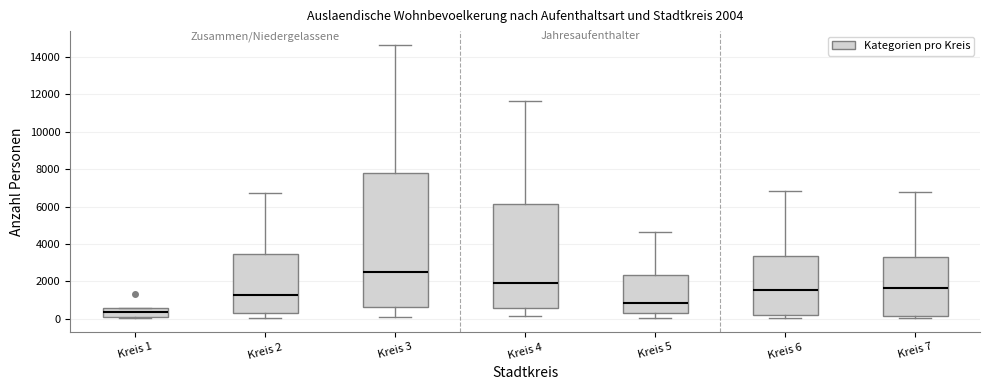

Comparing the boxes themselves (not the whiskers), which one is the tallest?

Kreis 3